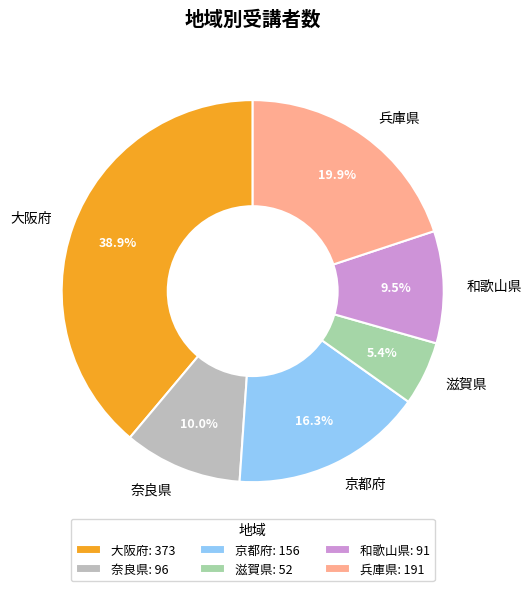

To the nearest percent, what is the average slice percentage?

17%